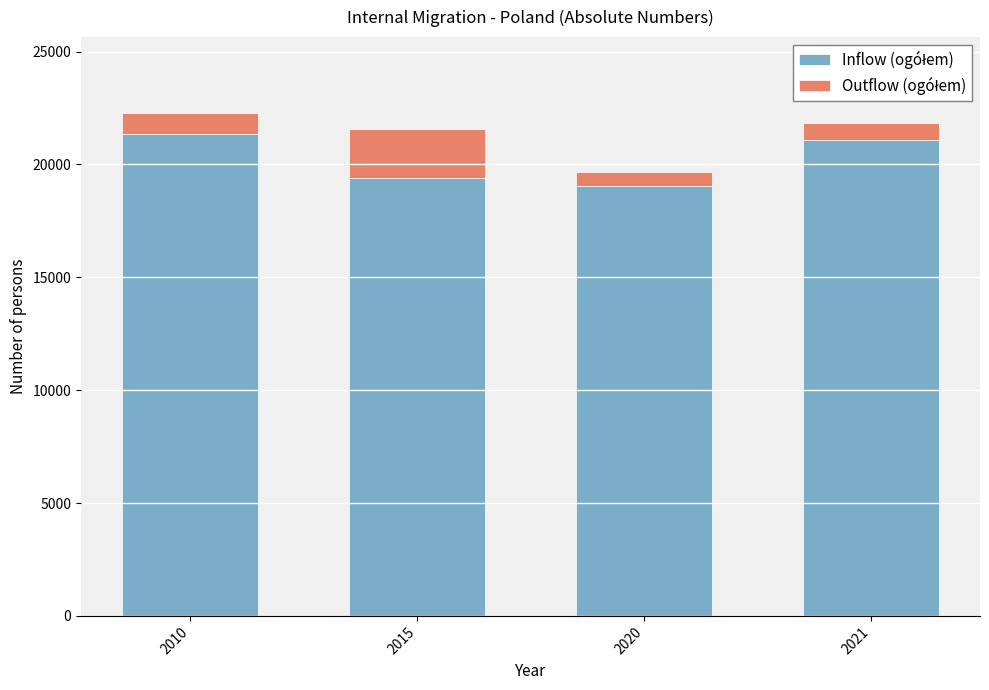

How many bars are there in total?

4